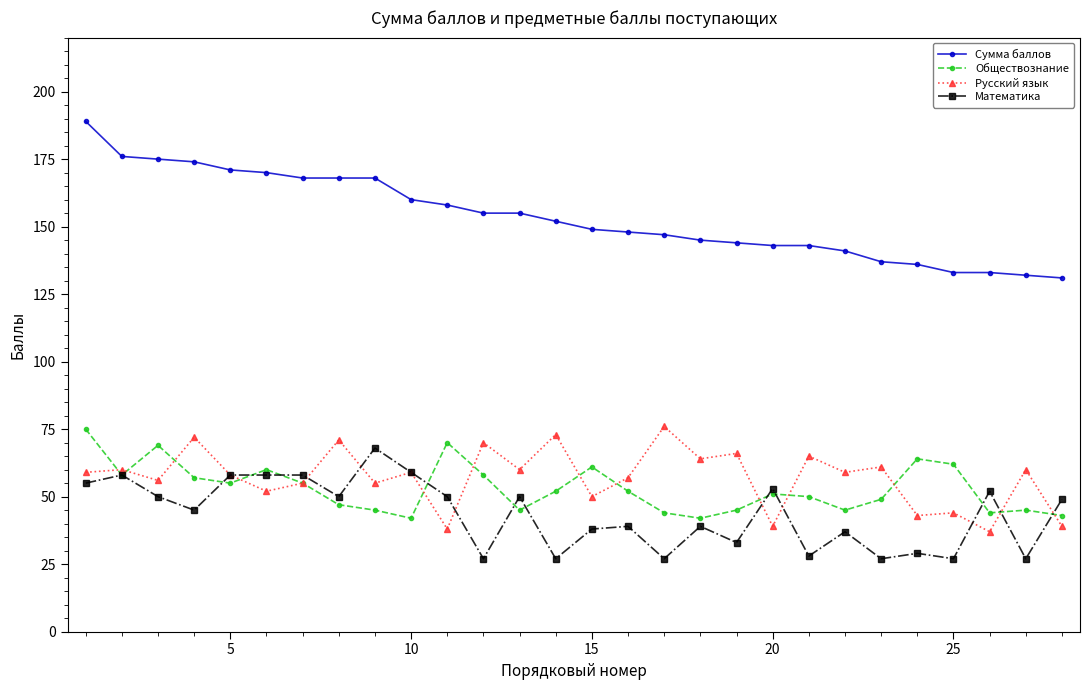

What is the value of the Обществознание point at the 11th from the left?

70